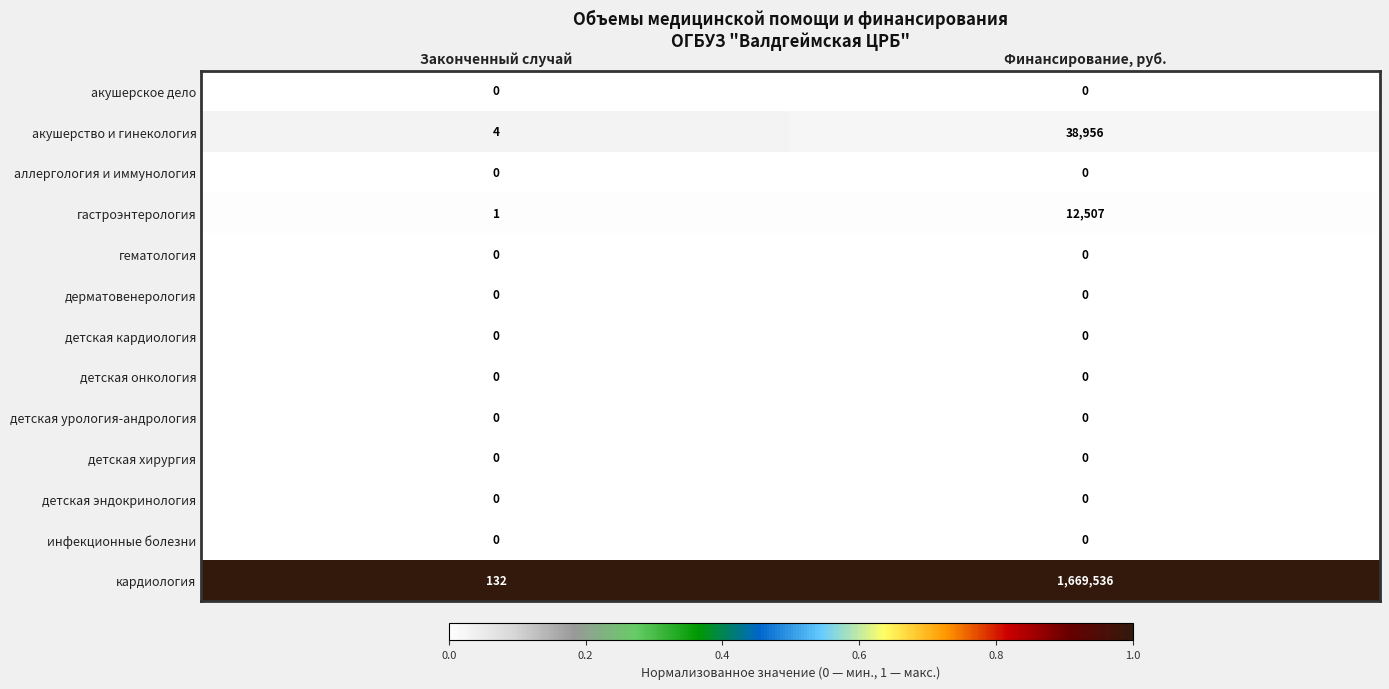

The value of акушерское дело at Законченный случай is 0. True or false?

True